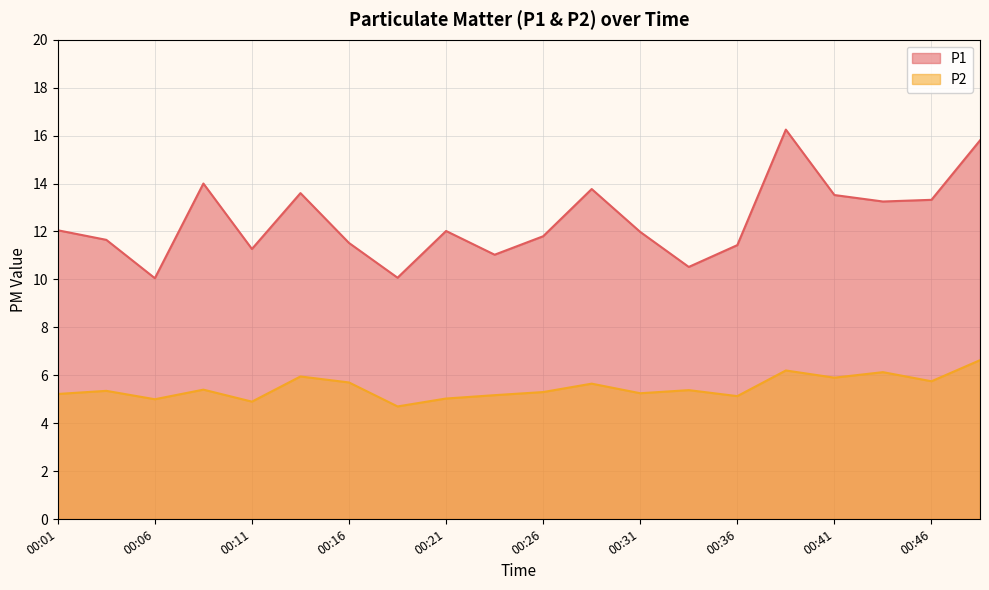

At which category does the chart reach its minimum across all series?

00:18